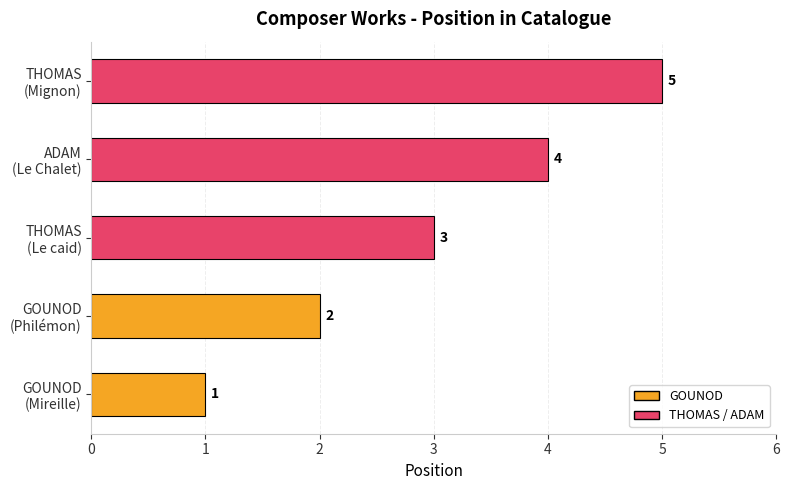

What is the average value?

3